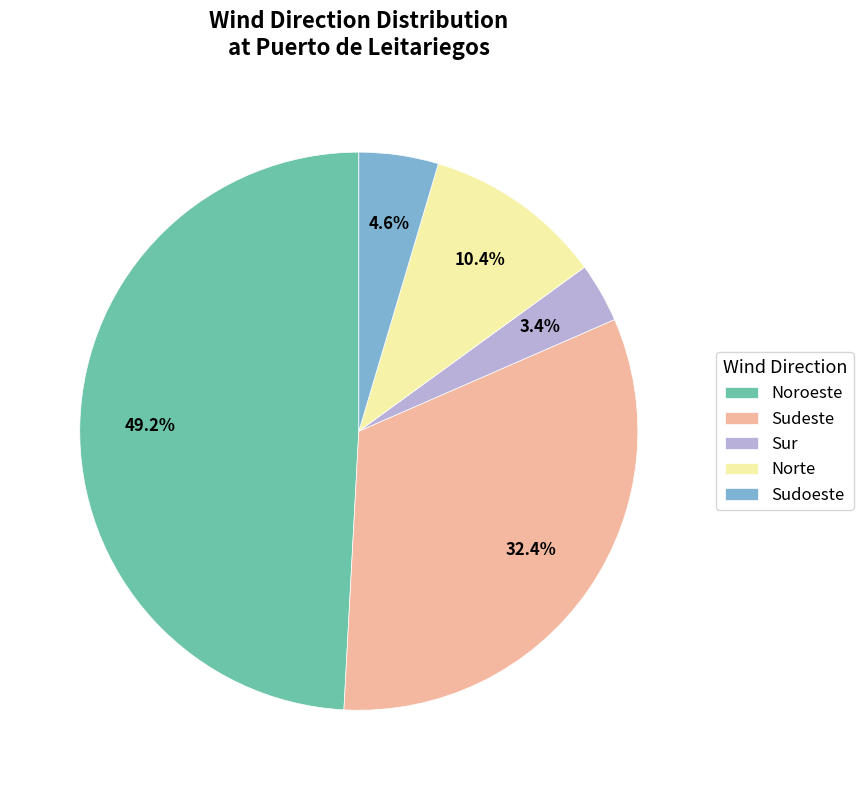

Is there any slice that represents more than half of the pie?

No